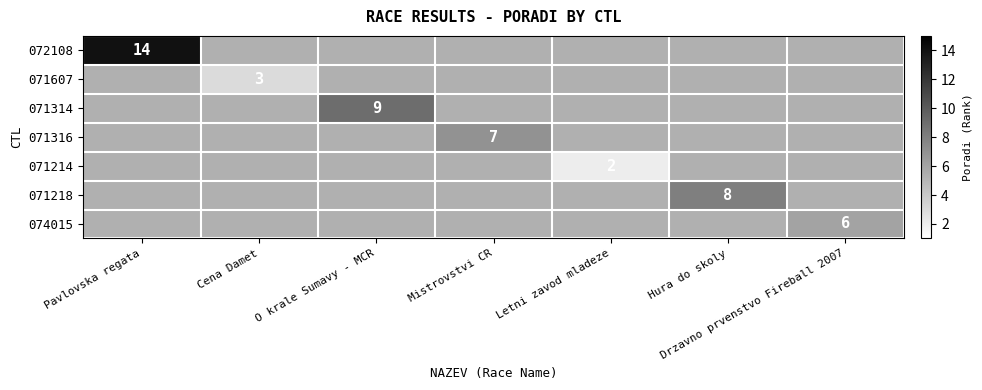

How many categories are shown in the chart?

7